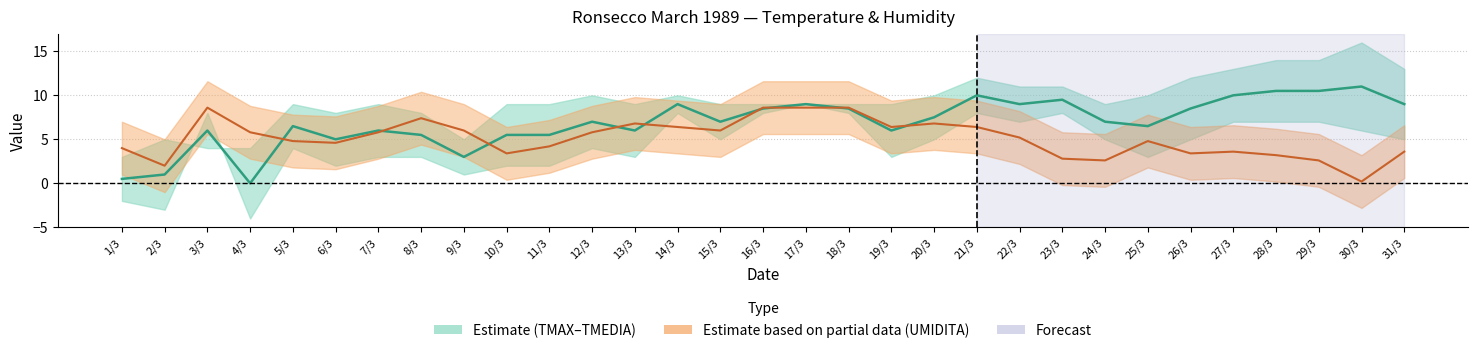

How many data points in UMIDITA % (scaled) are less than 5?

15